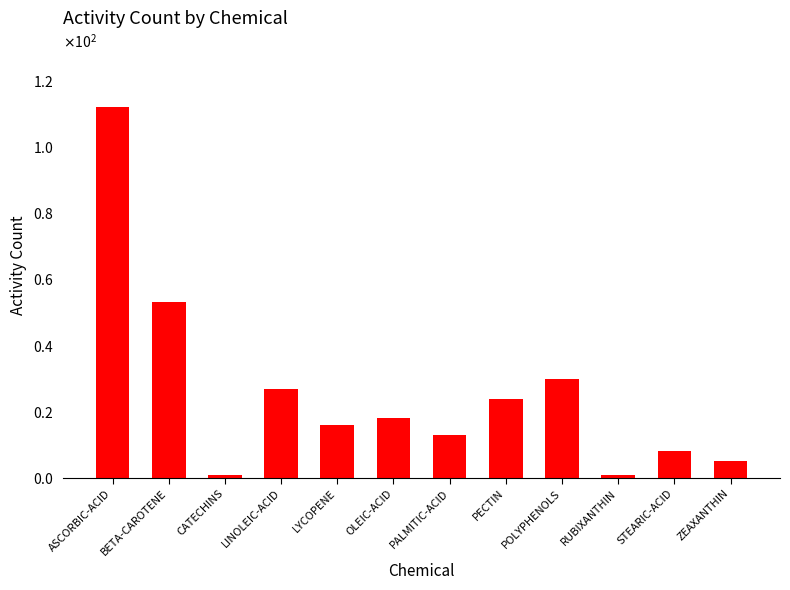

Are the bars horizontal?

No